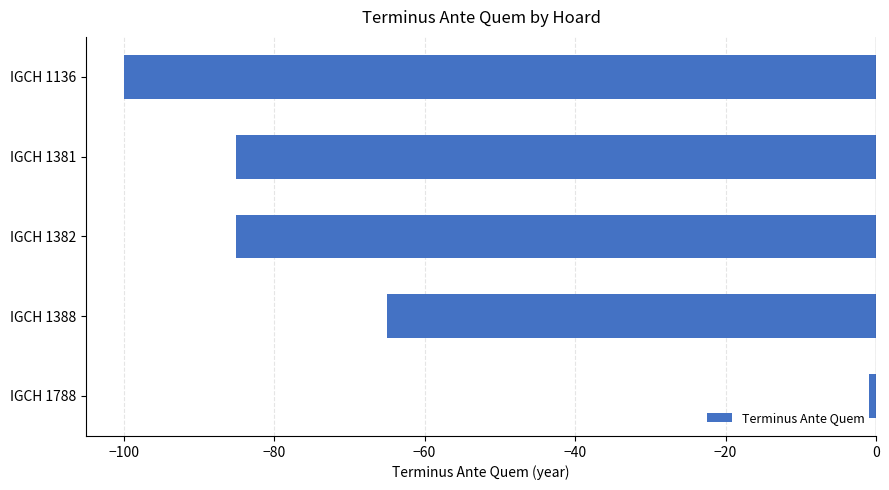

What is the greatest value displayed?

-1